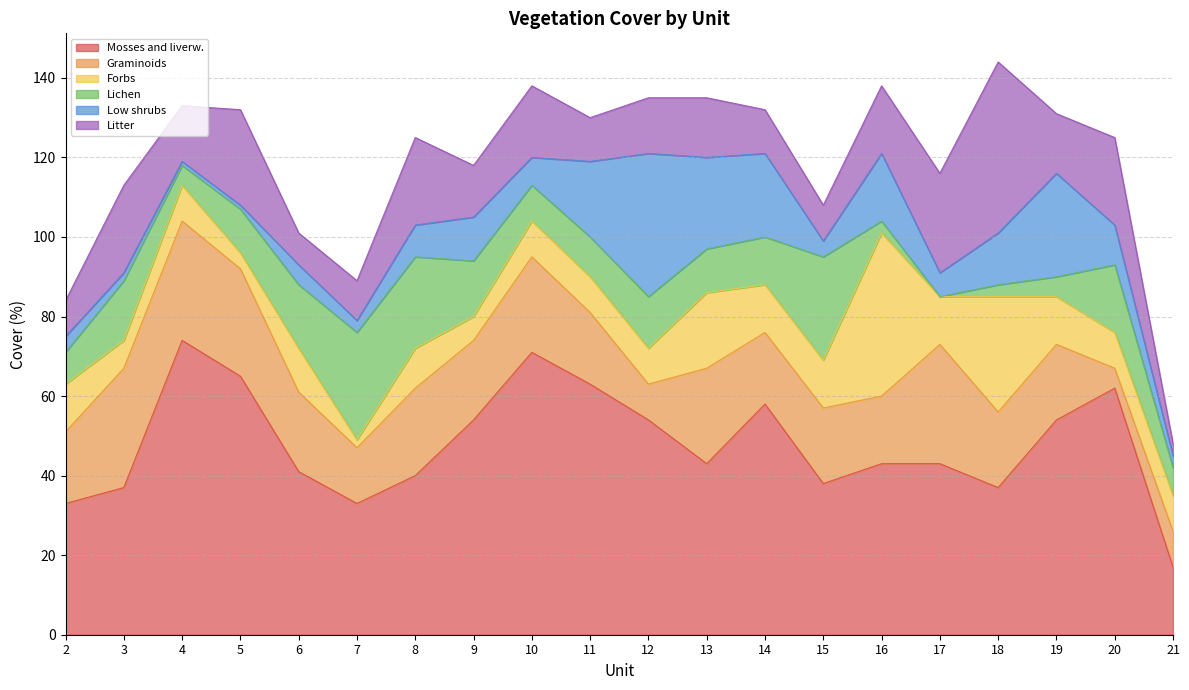

What are all the series names shown in the legend?

Mosses and liverw., Graminoids, Forbs, Lichen, Low shrubs, Litter